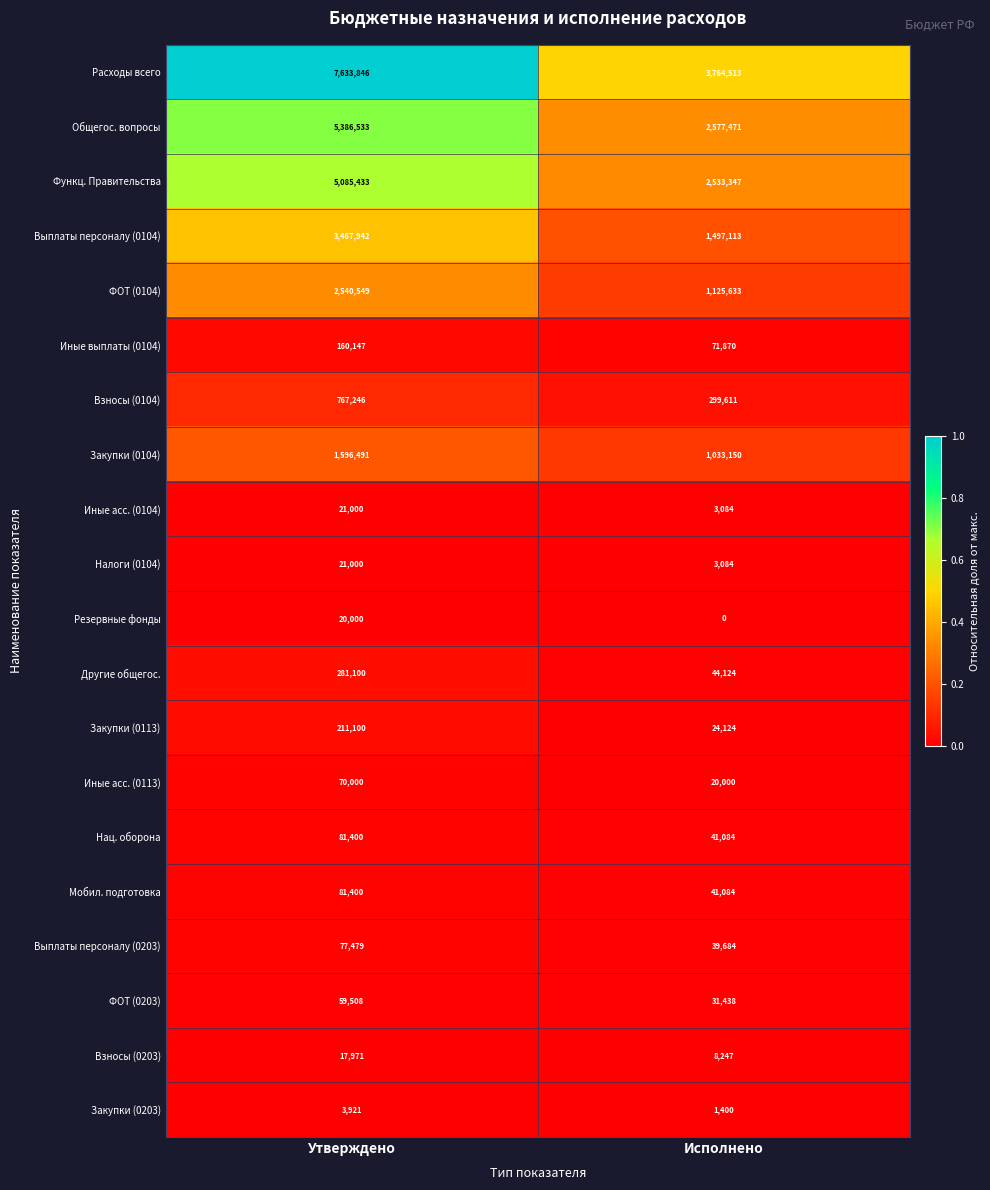

At which category is the sum across all series the highest?

Утверждено